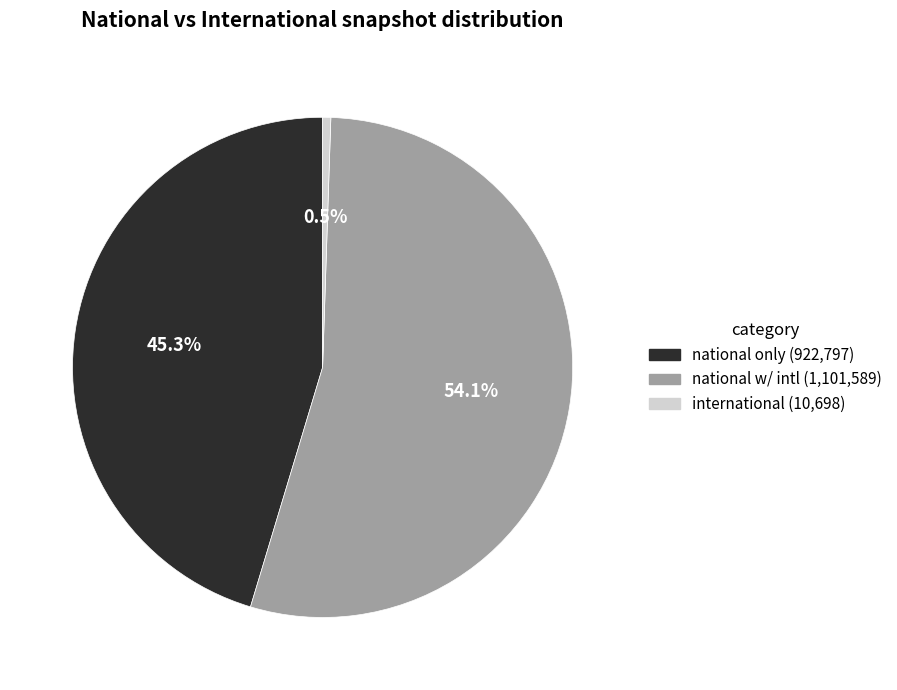

Does any single category account for the majority?

Yes